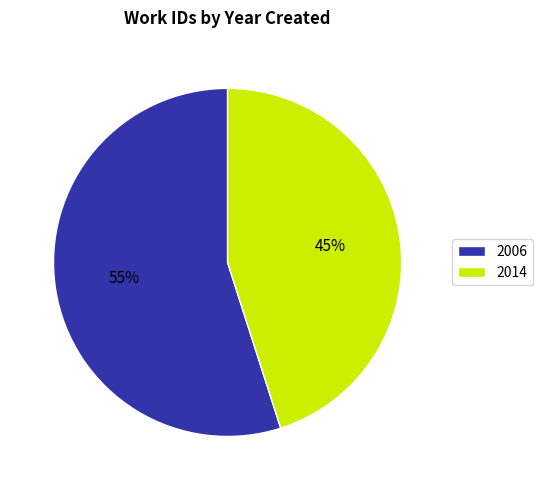

What is the smallest slice in the pie chart?

2014